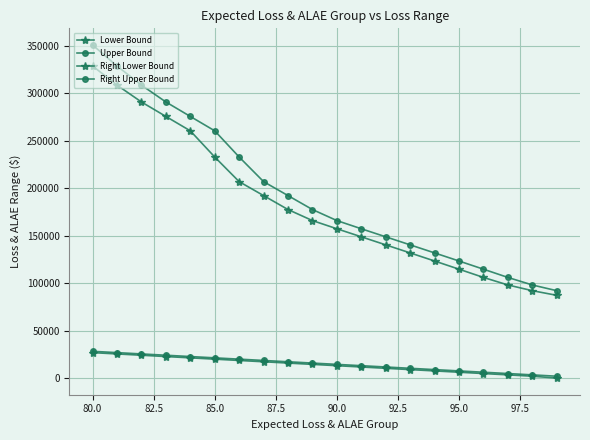

How many series are shown in this chart?

4